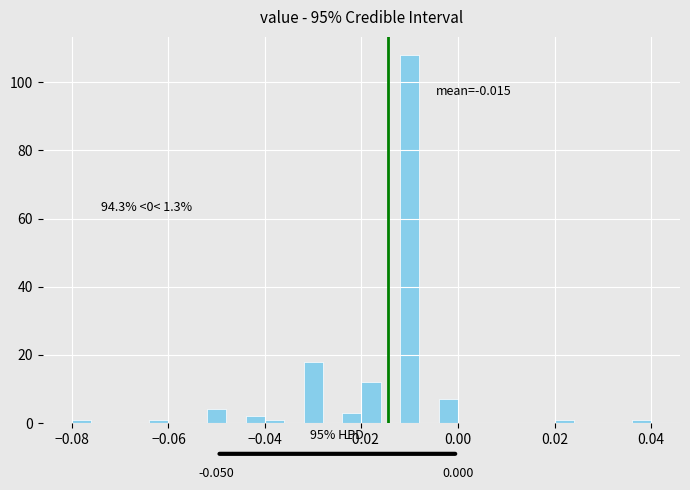

Around what value on the x-axis is the tallest bar? Give the approximate position of its centre, as read against the axis.

-0.010